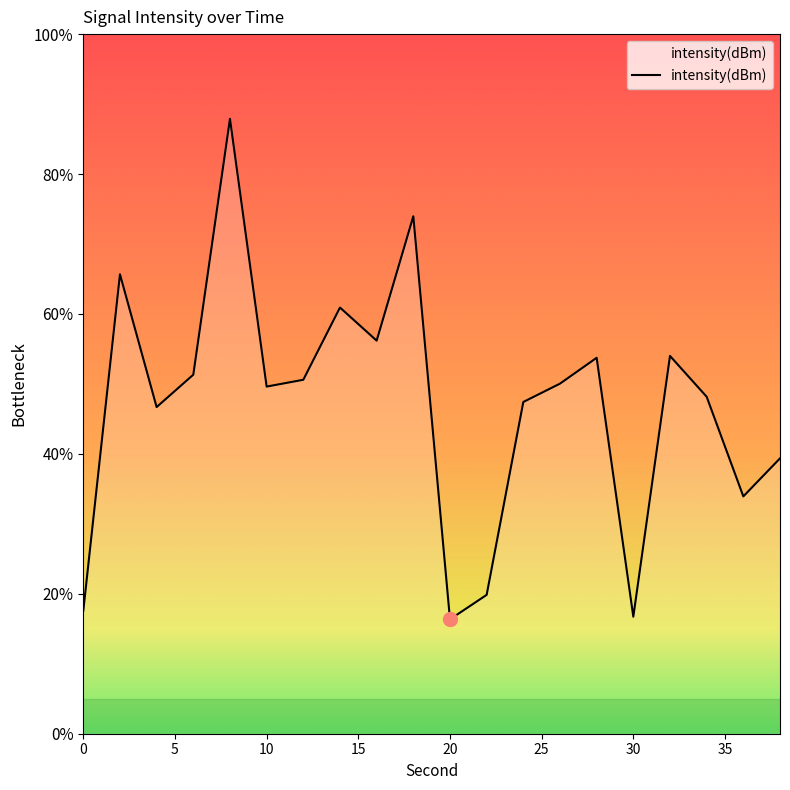

Count the number of values greater than -107.

7